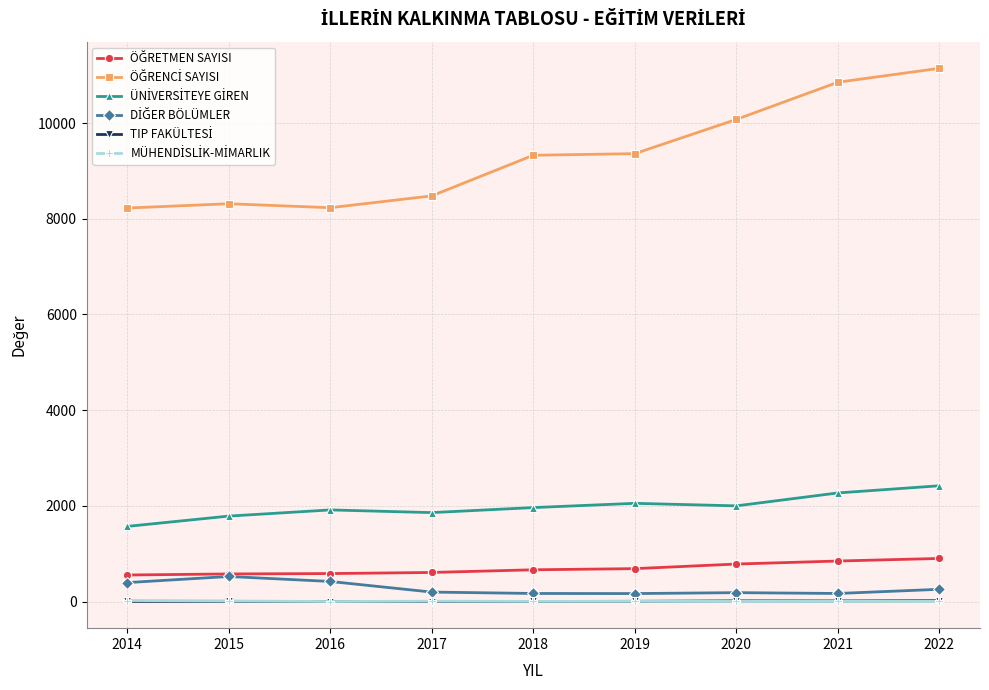

What is the maximum value shown in the chart?

11143